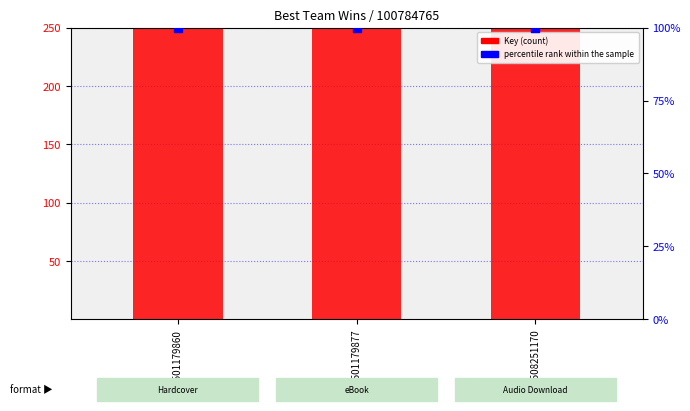

Is the value of Key at 9781508251170 greater than the value of percentile rank within the sample at 9781501179877?

Yes